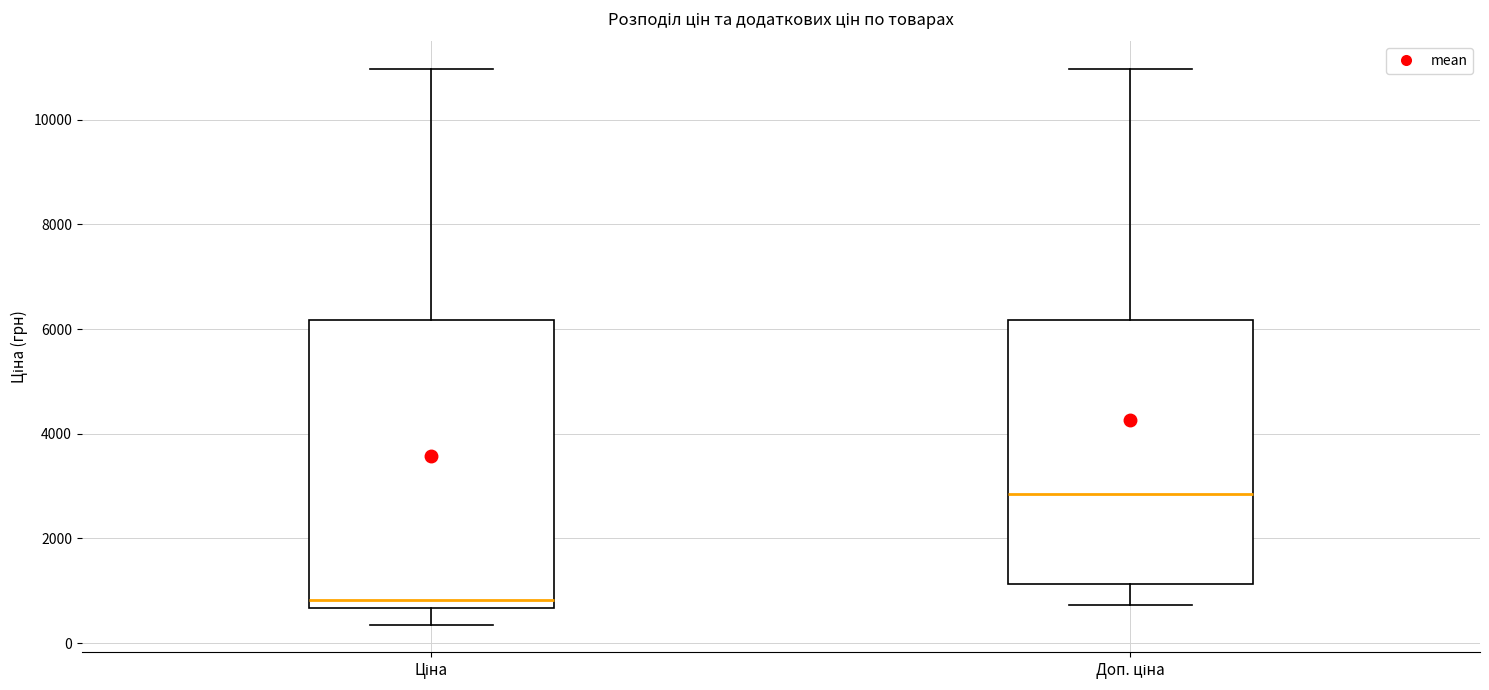

Where does the median line of the box for Ціна sit on the y-axis? The values are not printed on the chart, so give them approximately, as read against the axis.

800